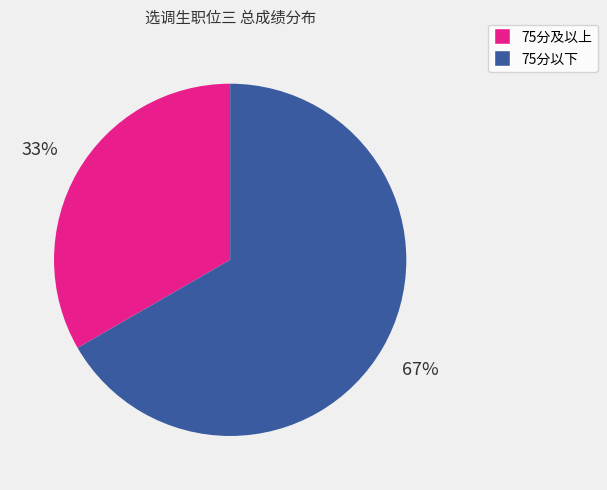

Is there any slice that represents more than half of the pie?

Yes